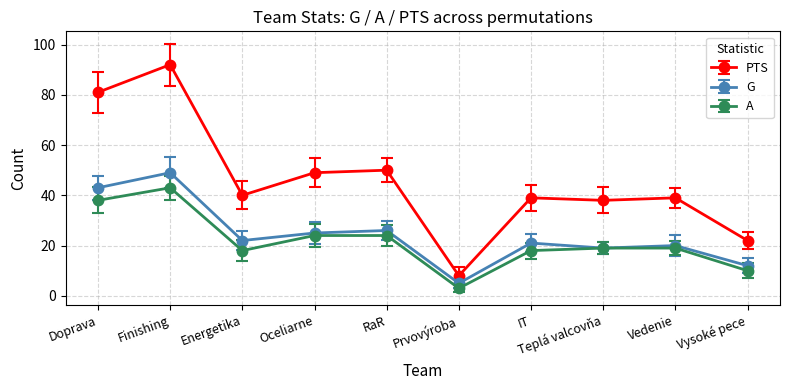

What is the minimum value shown in the chart?

3